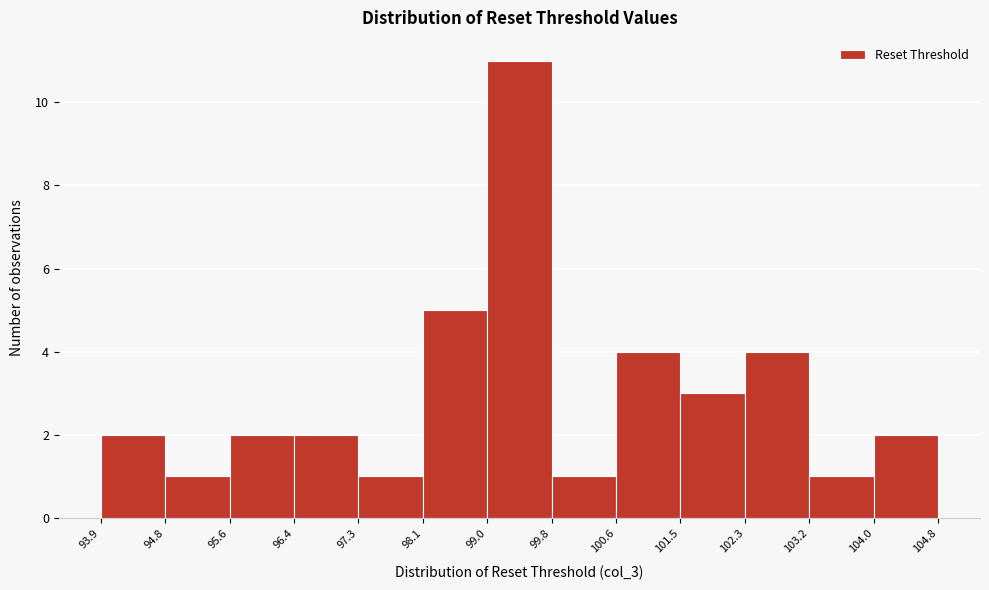

Which range on the x-axis has the tallest bar?

99.0 to 99.8